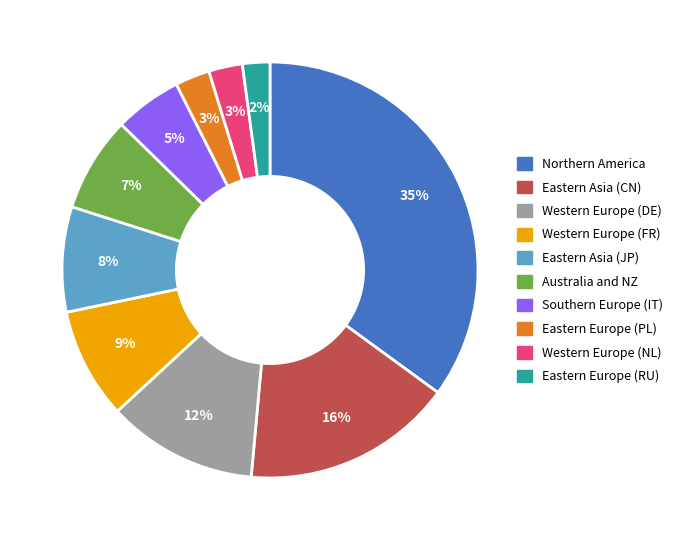

To the nearest percent, what is the difference between the largest and smallest slice percentages?

33%